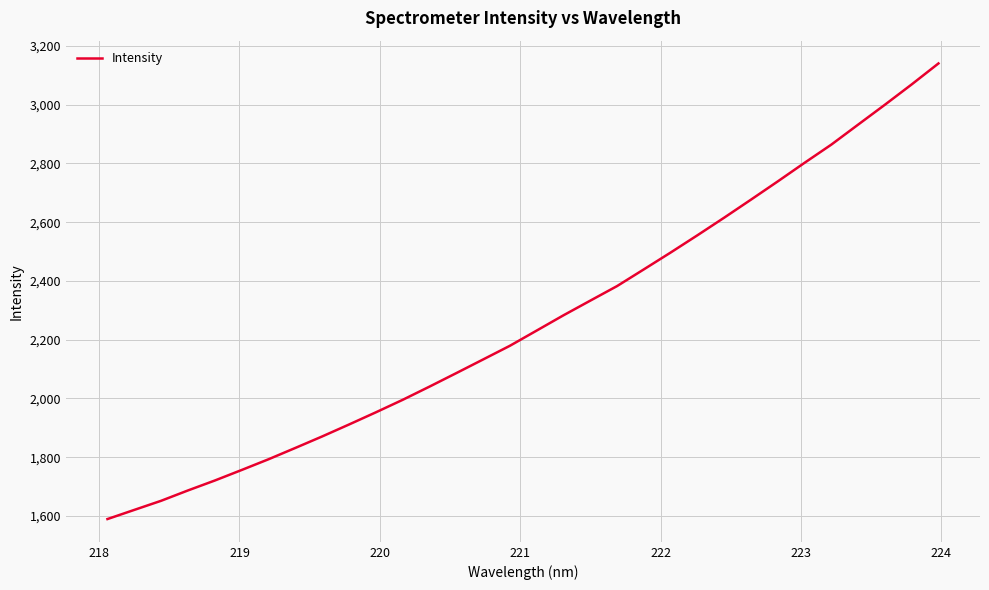

Does the chart have visible grid lines?

Yes